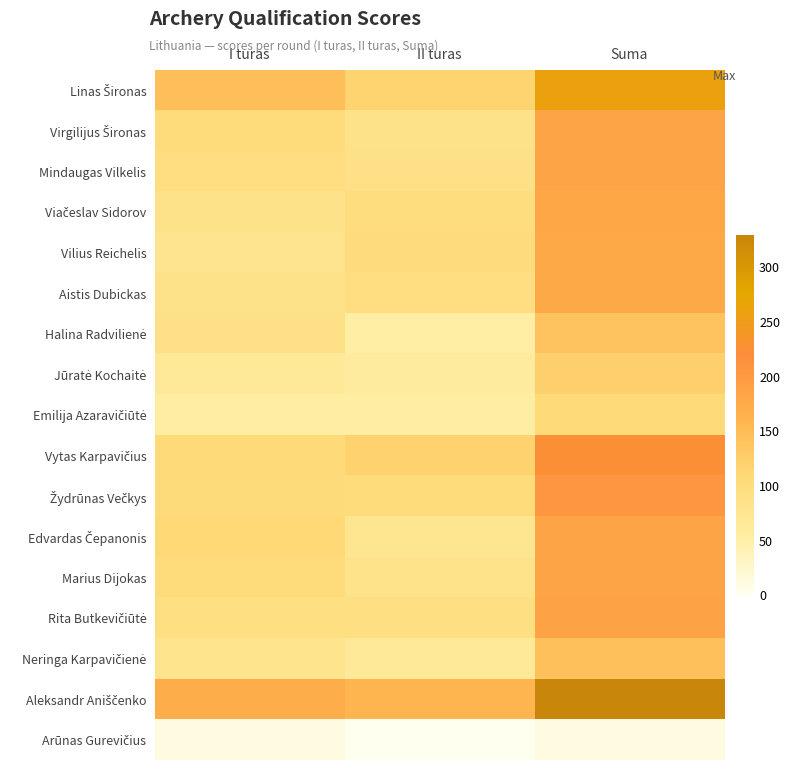

Between Suma and I turas, which is larger?

Suma